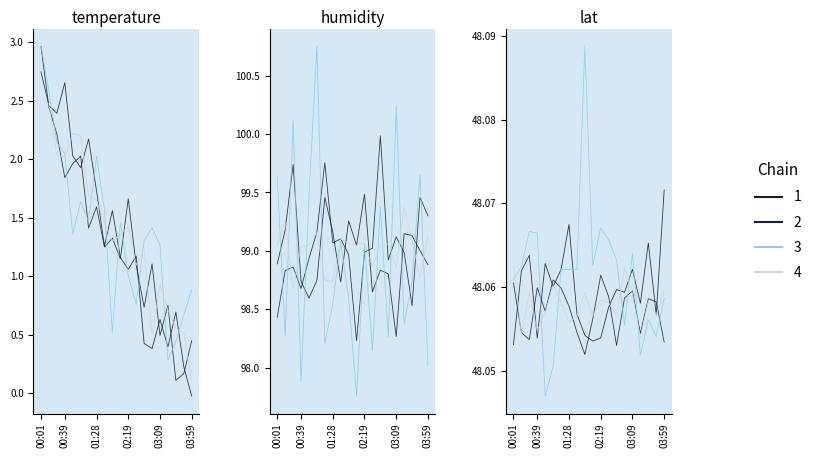

What is the difference between the highest and lowest values at 12?

97.9